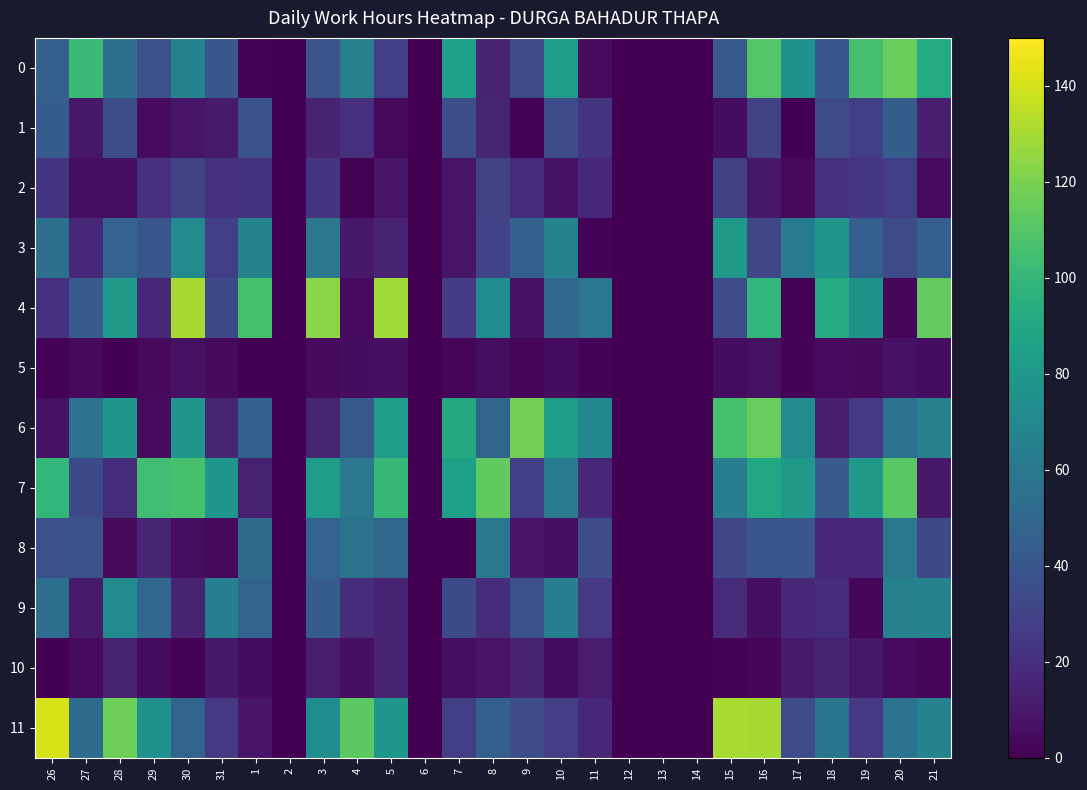

Reading left to right, extract all data points from this chart.

0: 26=45.8	27=102.0	28=55.6	29=37.1	30=67.2	31=40.7	1=0.7	2=0.0	3=38.6	4=65.2	5=28.1	6=0.0	7=84.7	8=14.9	9=35.1	10=82.5	11=4.2	12=0.0	13=0.0	14=0.0	15=41.9	16=109.7	17=75.1	18=40.5	19=105.9	20=115.5	21=91.9
1: 26=43.6	27=9.8	28=35.9	29=4.5	30=8.5	31=10.6	1=37.6	2=0.0	3=15.1	4=20.0	5=3.5	6=0.0	7=35.3	8=15.8	9=1.7	10=35.1	11=22.6	12=0.0	13=0.0	14=0.0	15=5.2	16=28.9	17=0.4	18=34.9	19=28.1	20=44.0	21=12.8
2: 26=22.4	27=5.6	28=6.1	29=20.8	30=29.8	31=21.7	1=21.7	2=0.0	3=22.6	4=0.8	5=8.9	6=0.0	7=8.3	8=29.4	9=18.8	10=7.3	11=17.3	12=0.0	13=0.0	14=0.0	15=28.4	16=10.3	17=3.1	18=20.2	19=23.6	20=28.1	21=4.6
3: 26=55.0	27=16.9	28=47.0	29=40.2	30=71.5	31=28.0	1=67.2	2=0.0	3=59.3	4=10.1	5=14.8	6=0.0	7=8.7	8=30.2	9=46.4	10=67.0	11=1.3	12=0.0	13=0.0	14=0.0	15=80.8	16=31.9	17=61.6	18=79.3	19=44.8	20=34.1	21=45.1
4: 26=21.5	27=41.9	28=81.2	29=16.7	30=130.0	31=33.1	1=106.6	2=0.0	3=123.8	4=4.4	5=128.4	6=0.0	7=26.9	8=72.8	9=7.1	10=50.8	11=58.8	12=0.0	13=0.0	14=0.0	15=35.6	16=99.5	17=0.7	18=92.1	19=77.1	20=2.1	21=113.7
5: 26=1.2	27=4.0	28=0.4	29=3.8	30=6.9	31=3.5	1=0.6	2=0.0	3=3.7	4=5.0	5=6.2	6=0.0	7=2.8	8=5.5	9=2.1	10=4.9	11=1.4	12=0.0	13=0.0	14=0.0	15=5.1	16=6.8	17=1.2	18=4.4	19=3.7	20=7.1	21=4.7
6: 26=7.6	27=56.2	28=78.7	29=4.5	30=78.1	31=15.7	1=46.8	2=0.0	3=15.8	4=41.7	5=82.6	6=0.0	7=91.2	8=48.2	9=118.8	10=82.6	11=69.9	12=0.0	13=0.0	14=0.0	15=106.6	16=114.9	17=72.2	18=12.4	19=24.6	20=55.9	21=65.4
7: 26=99.4	27=33.5	28=19.5	29=103.9	30=106.3	31=78.7	1=13.3	2=0.0	3=82.9	4=59.5	5=100.3	6=0.0	7=84.7	8=113.6	9=27.6	10=61.7	11=16.7	12=0.0	13=0.0	14=0.0	15=63.9	16=89.1	17=80.3	18=42.9	19=80.4	20=111.3	21=9.8
8: 26=36.8	27=37.5	28=4.0	29=15.8	30=5.4	31=3.9	1=53.0	2=0.0	3=47.2	4=56.6	5=49.3	6=0.0	7=0.4	8=60.0	9=8.9	10=5.5	11=35.2	12=0.0	13=0.0	14=0.0	15=32.5	16=39.1	17=40.4	18=16.5	19=16.7	20=59.2	21=33.2
9: 26=54.2	27=10.7	28=72.3	29=50.5	30=15.1	31=64.5	1=47.9	2=0.0	3=43.5	4=19.4	5=14.3	6=0.0	7=33.5	8=19.6	9=37.7	10=64.1	11=24.7	12=0.0	13=0.0	14=0.0	15=18.6	16=6.4	17=17.4	18=19.0	19=1.8	20=65.5	21=66.8
10: 26=0.3	27=4.5	28=14.7	29=4.7	30=0.7	31=10.1	1=5.1	2=0.0	3=11.9	4=6.4	5=13.7	6=0.0	7=5.5	8=7.7	9=15.2	10=4.9	11=11.9	12=0.0	13=0.0	14=0.0	15=1.4	16=2.5	17=11.0	18=15.1	19=9.6	20=4.5	21=1.9
11: 26=141.0	27=53.3	28=117.0	29=75.3	30=47.5	31=24.7	1=9.3	2=0.0	3=72.7	4=111.9	5=78.6	6=0.0	7=27.7	8=44.5	9=35.4	10=27.2	11=16.7	12=0.0	13=0.0	14=0.0	15=130.8	16=130.0	17=34.9	18=58.1	19=25.0	20=56.2	21=66.5